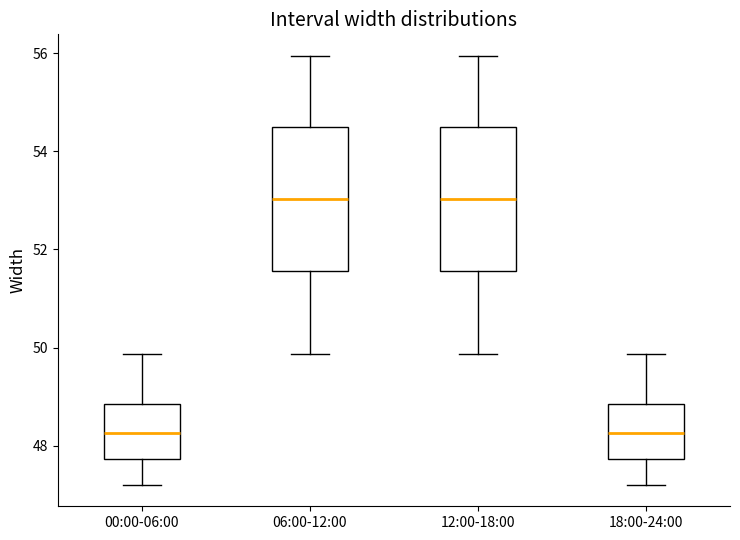

Where does the median line of the box for 06:00-12:00 sit on the y-axis? The values are not printed on the chart, so give them approximately, as read against the axis.

53.0